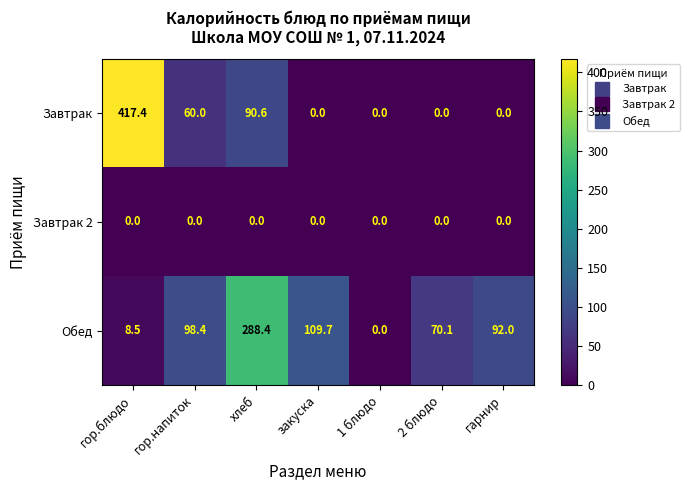

List the series in order of their peak value, lowest first.

Завтрак 2, Обед, Завтрак